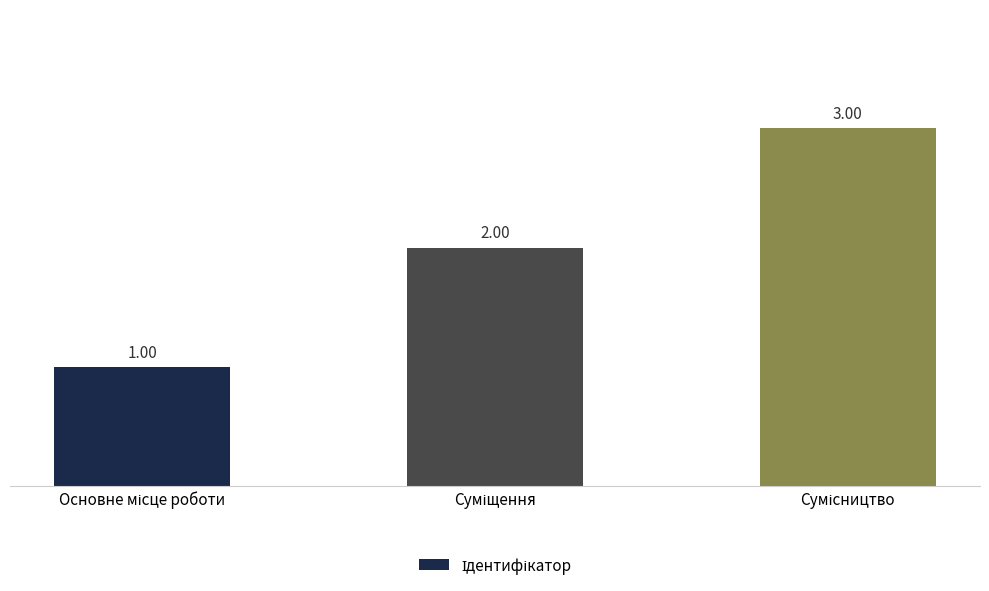

What is the average value?

2